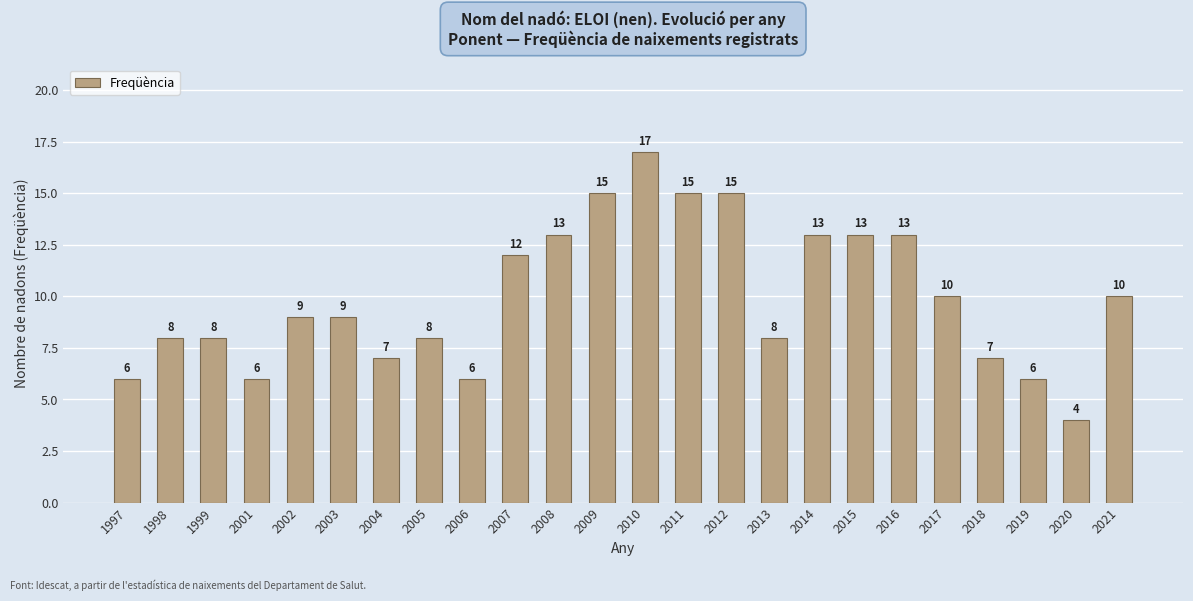

What is the average value?

10